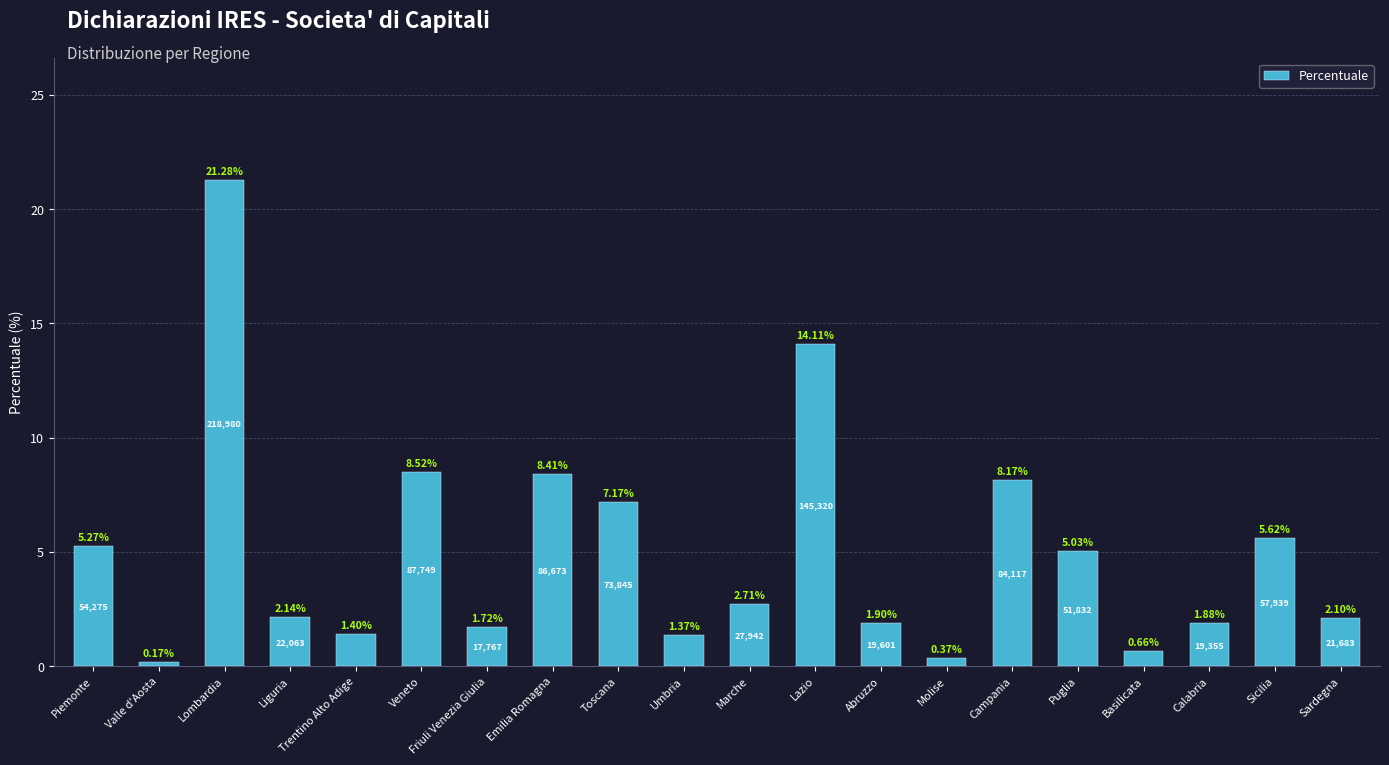

What is the value of the 9th bar from the left?

7.2